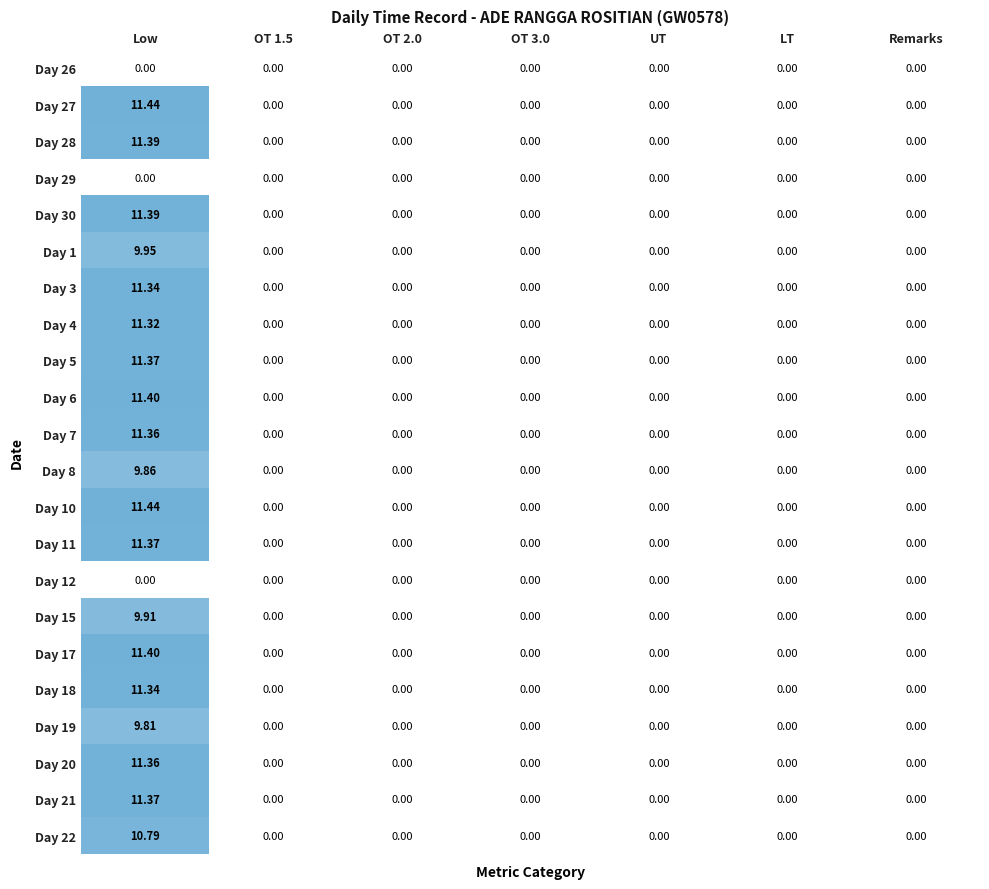

Which category has the highest value in the Day 4 series?

Low